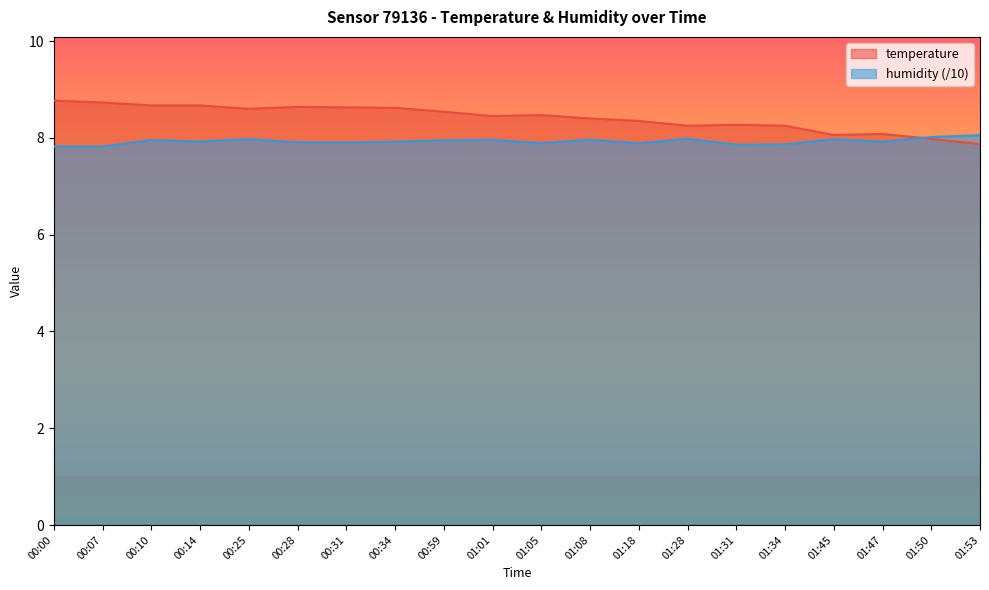

What is the sum of all humidity values?

158.5